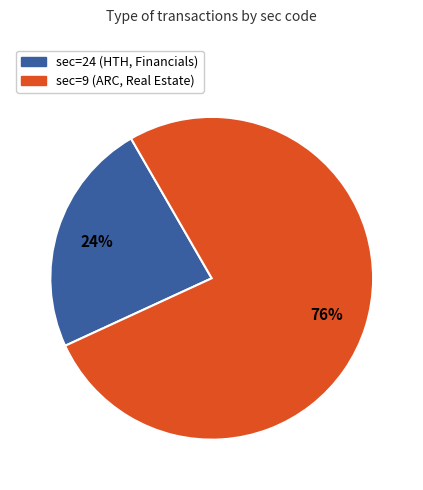

How many slices are in this pie chart?

2